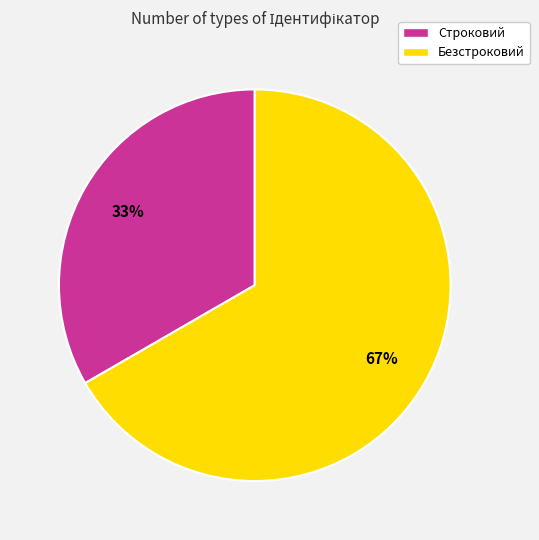

What is the largest slice in the pie chart?

Безстроковий